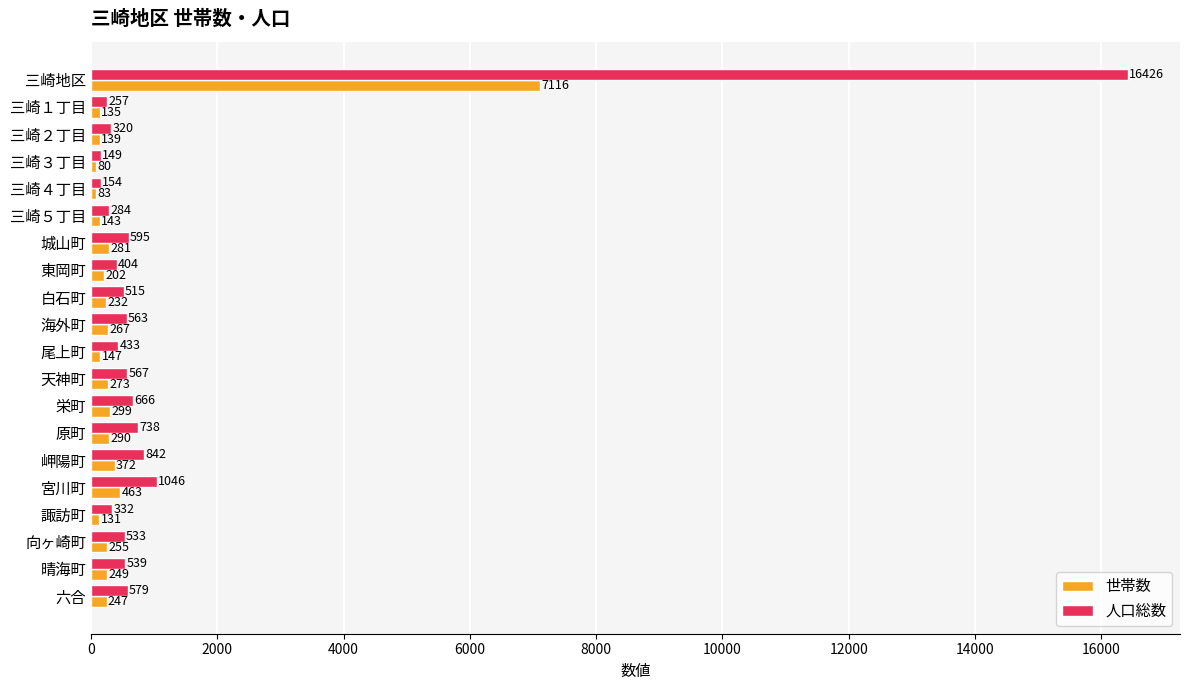

Count the number of data series in this chart.

2